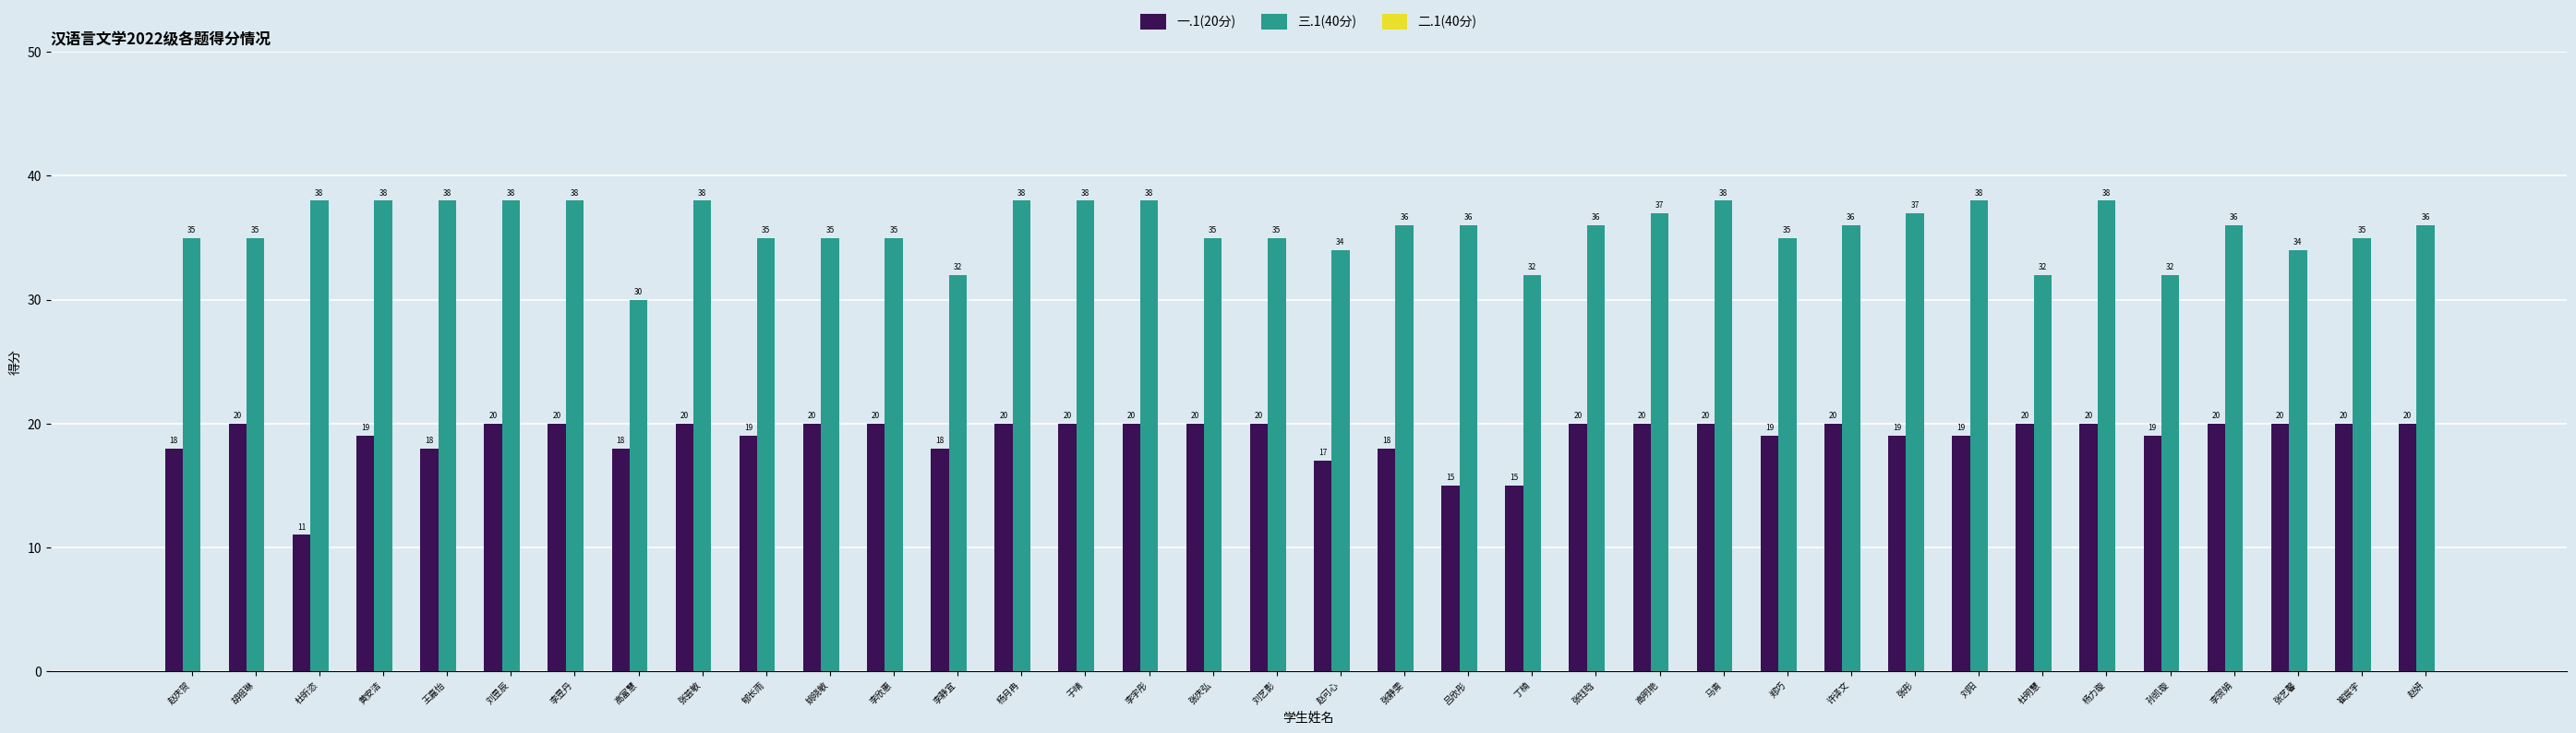

True or false: 三.1(40分) has a value of 53 at 李欣惠.

False